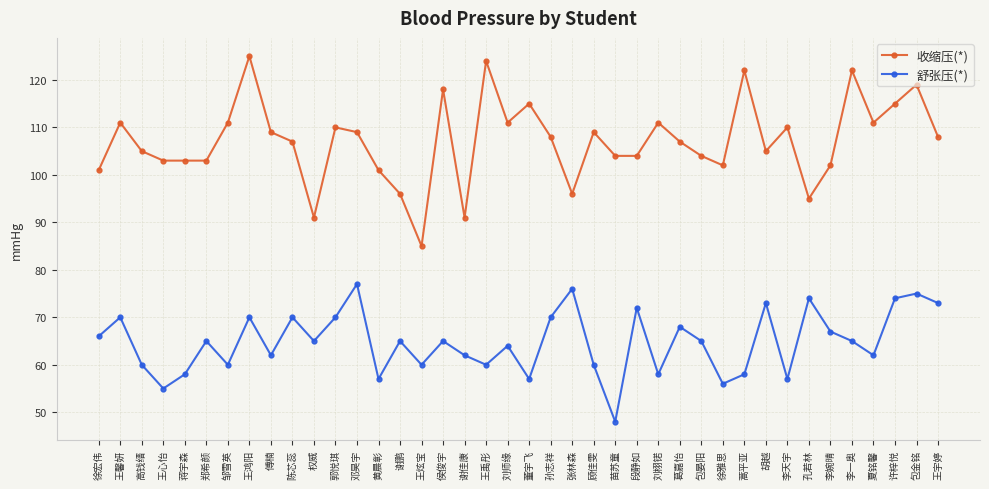

What are all the series names shown in the legend?

收缩压(*), 舒张压(*)